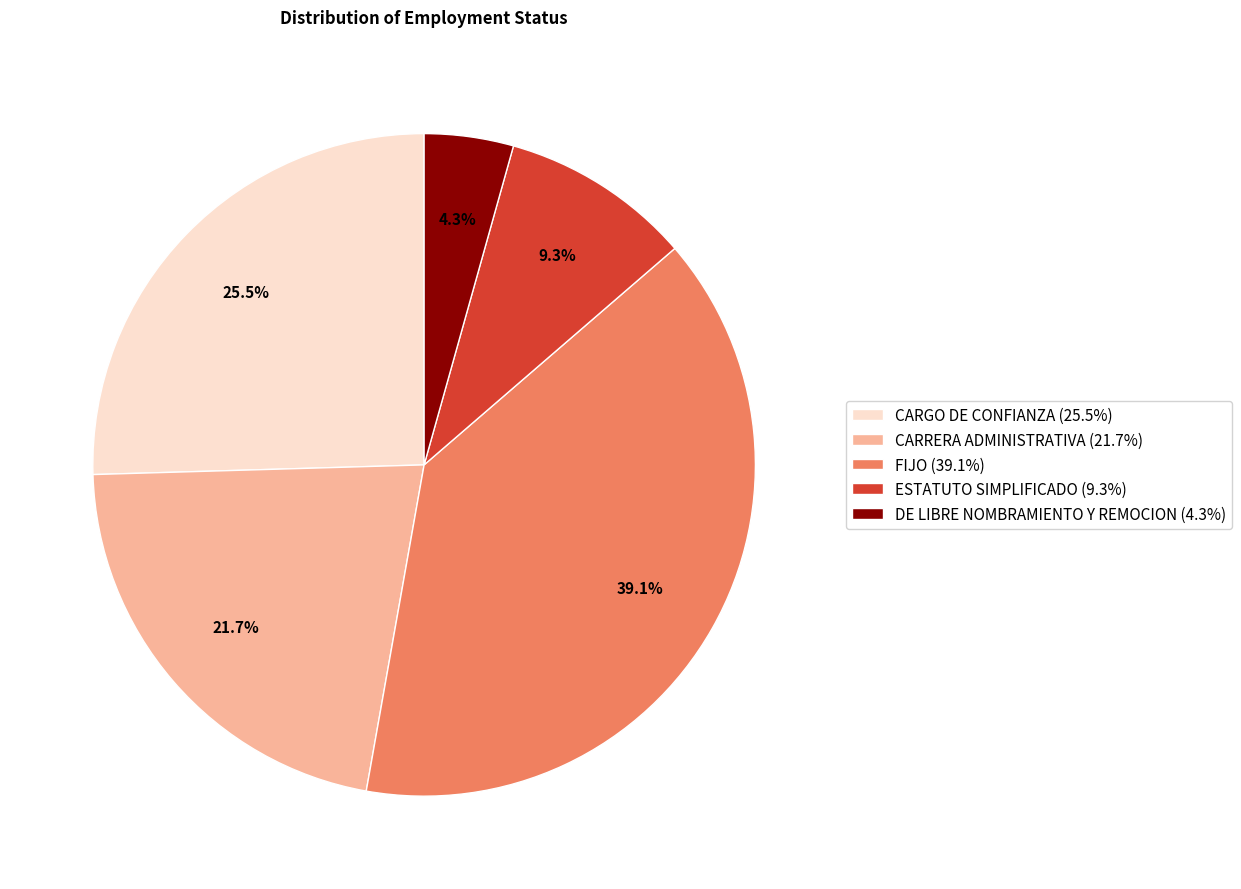

To the nearest percent, what is the average slice percentage?

20%